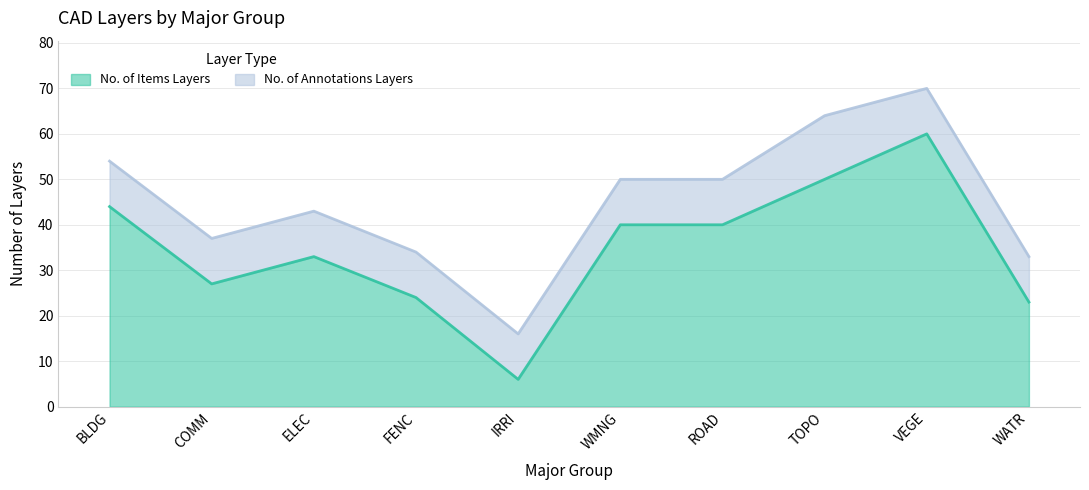

What is the difference between the maximum and minimum values?

54